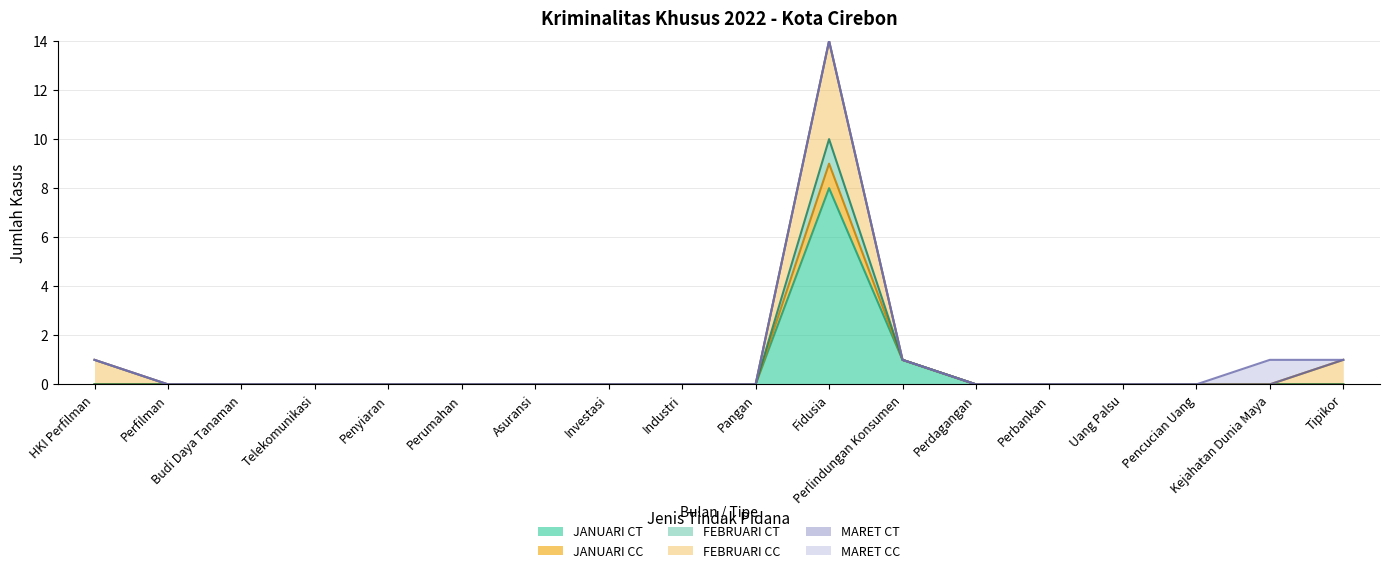

What is the difference between the JANUARI CT values at Perdagangan and Perlindungan Konsumen?

1